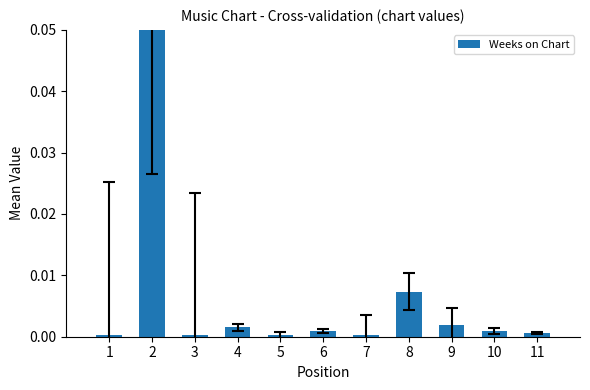

Is it true that the value at 6 is 0.0?

True